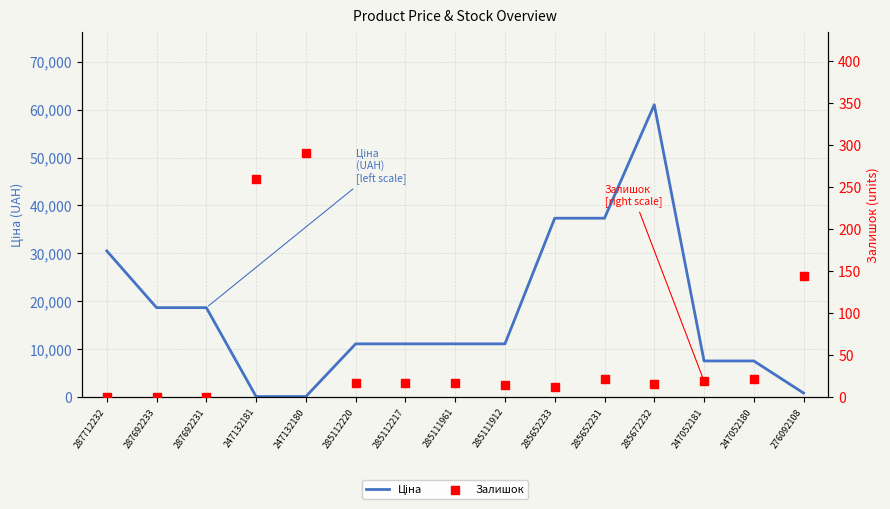

Which series contains the lowest Y value?

Залишок